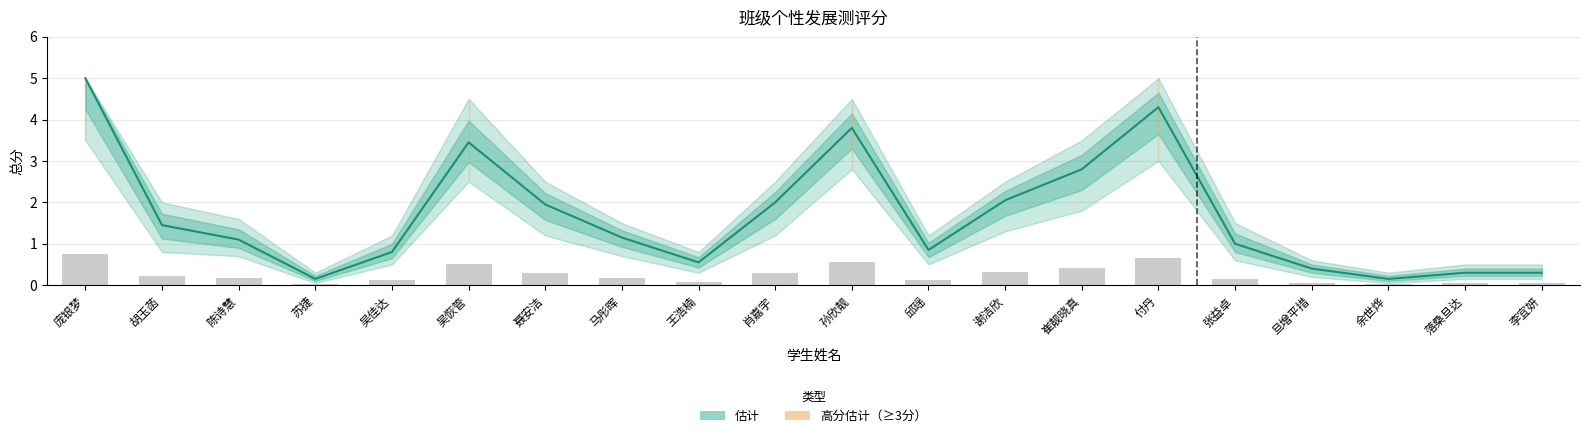

Where is 上限 nearest to the value 0?

苏捷